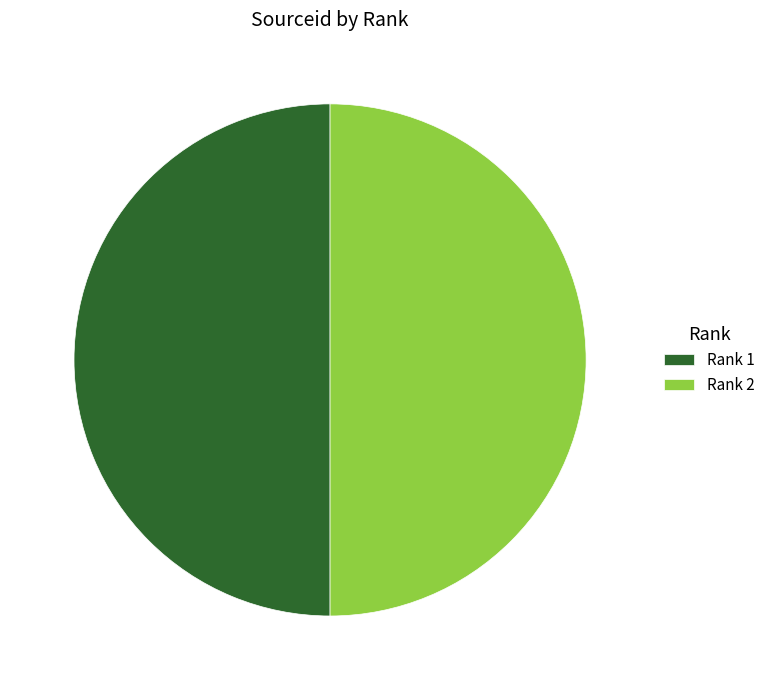

Is the sum of Rank 1 and Rank 2 greater than half?

Yes